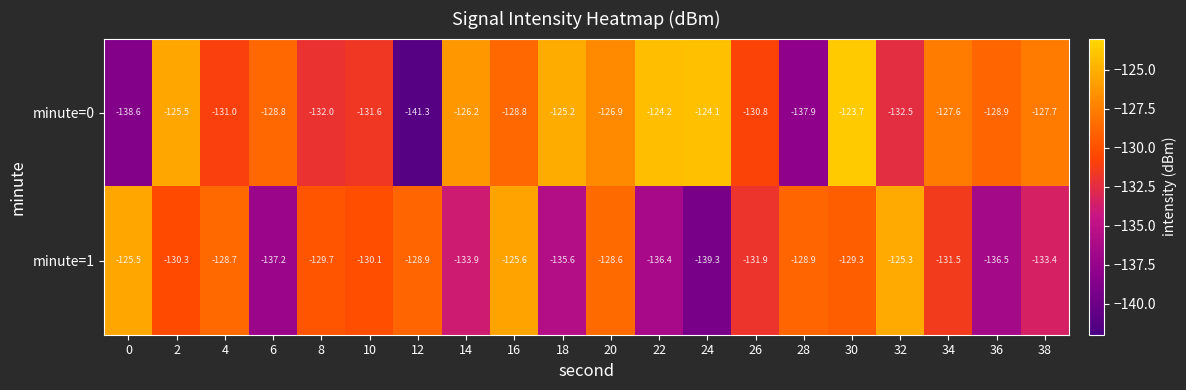

Which series has the largest range (max minus min)?

minute=0